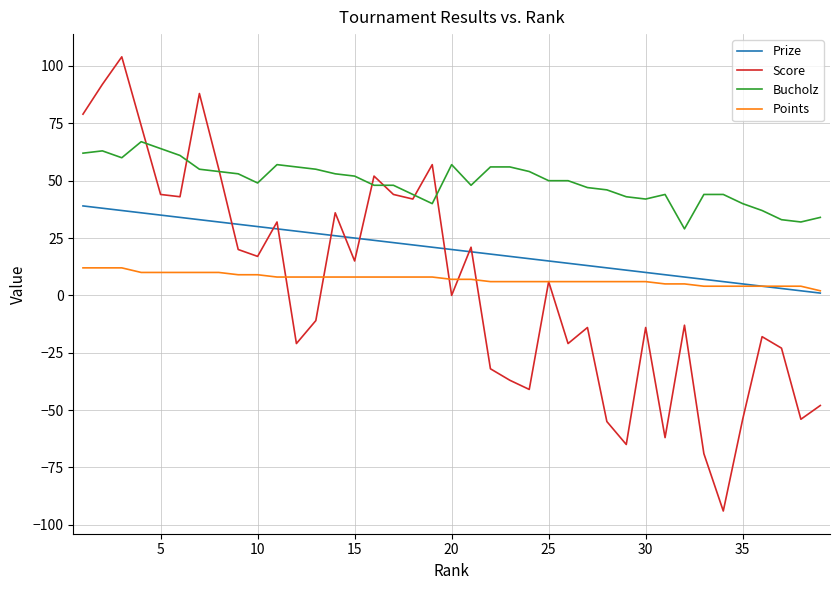

Which series ends up on top after the final intersection of Score and Bucholz?

Bucholz